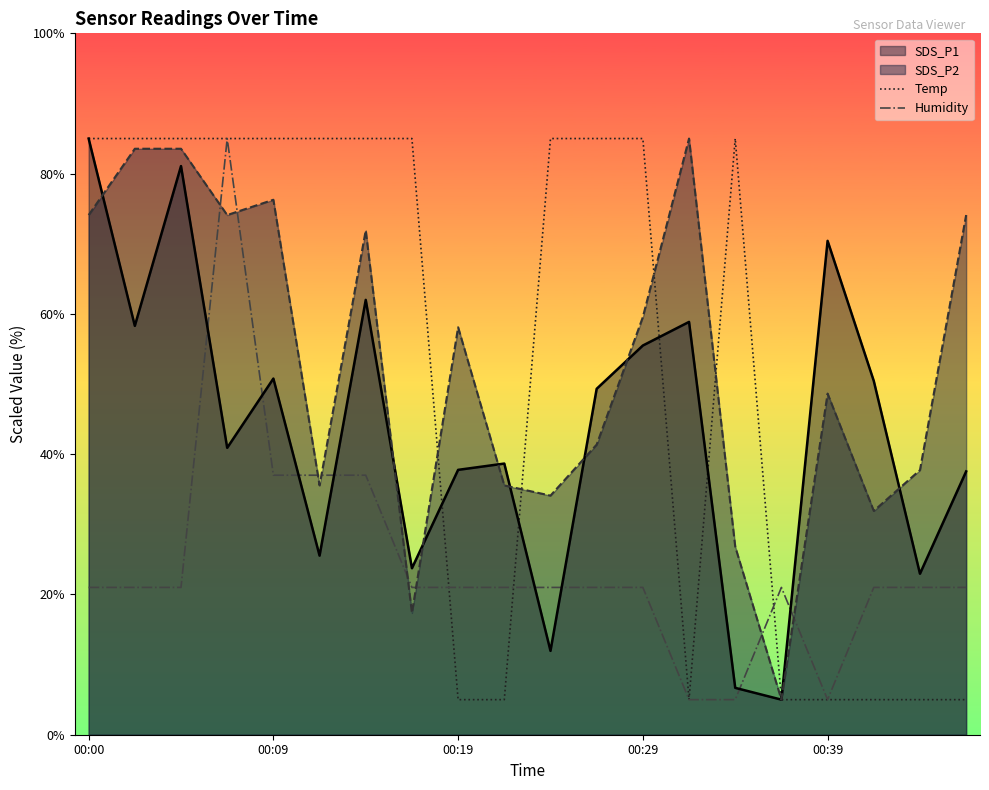

What is the lowest value of the SDS_P2 series?

5.0